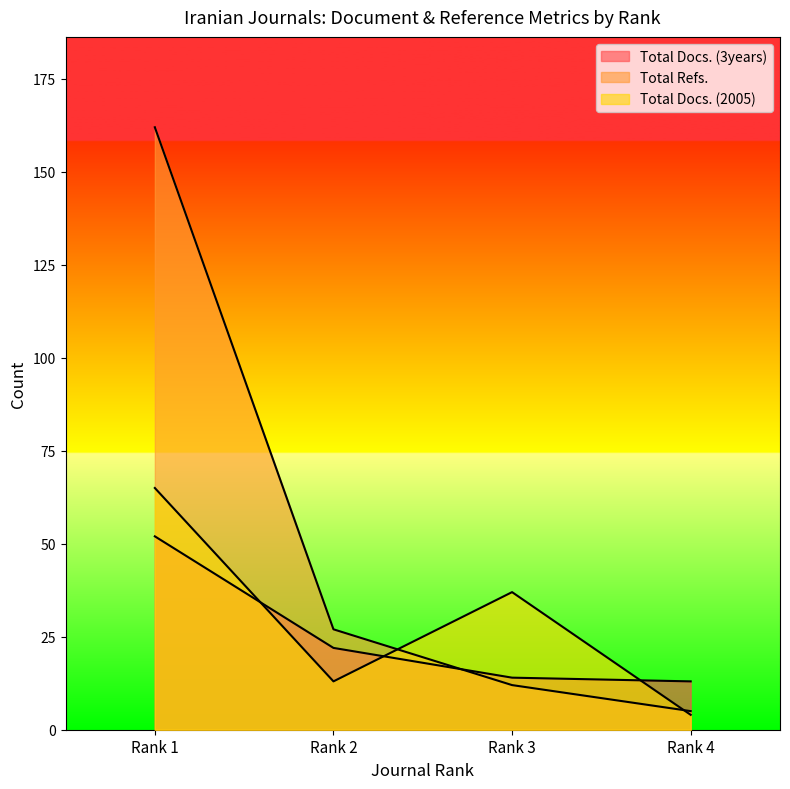

What is the difference between the highest and lowest values at Rank 2?

14